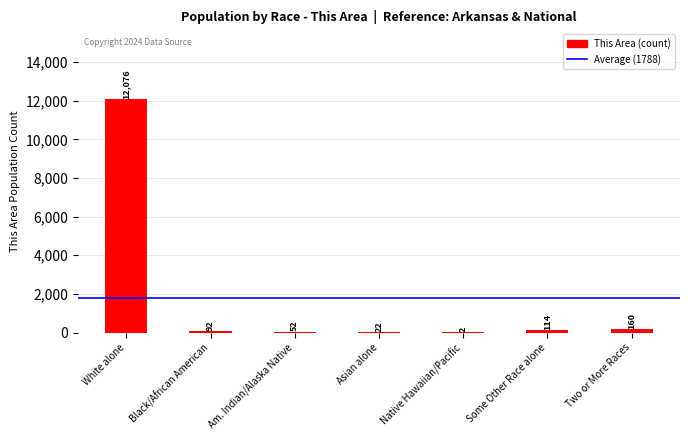

What is the average value?

1788